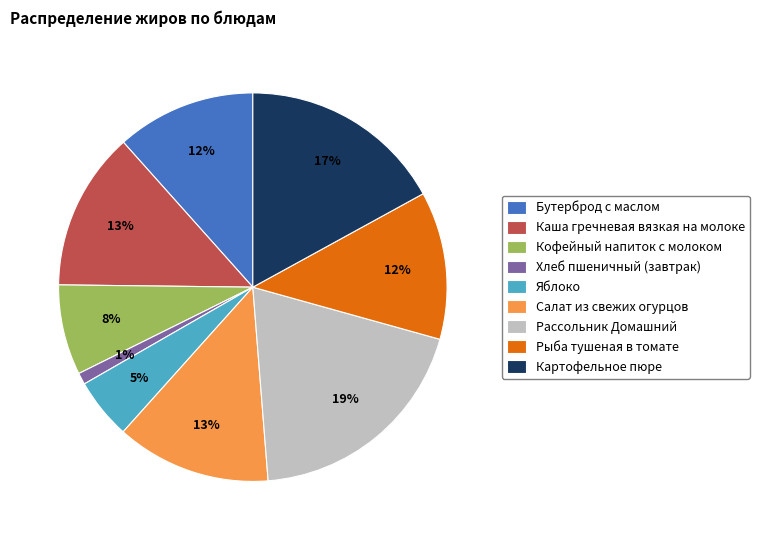

The Бутерброд с маслом slice represents 26% of the pie. True or false?

False